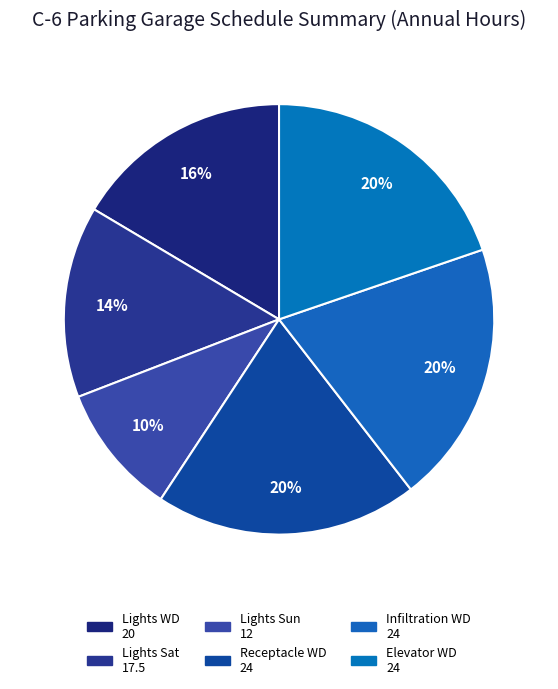

The Lights WD slice represents 16% of the pie. True or false?

True